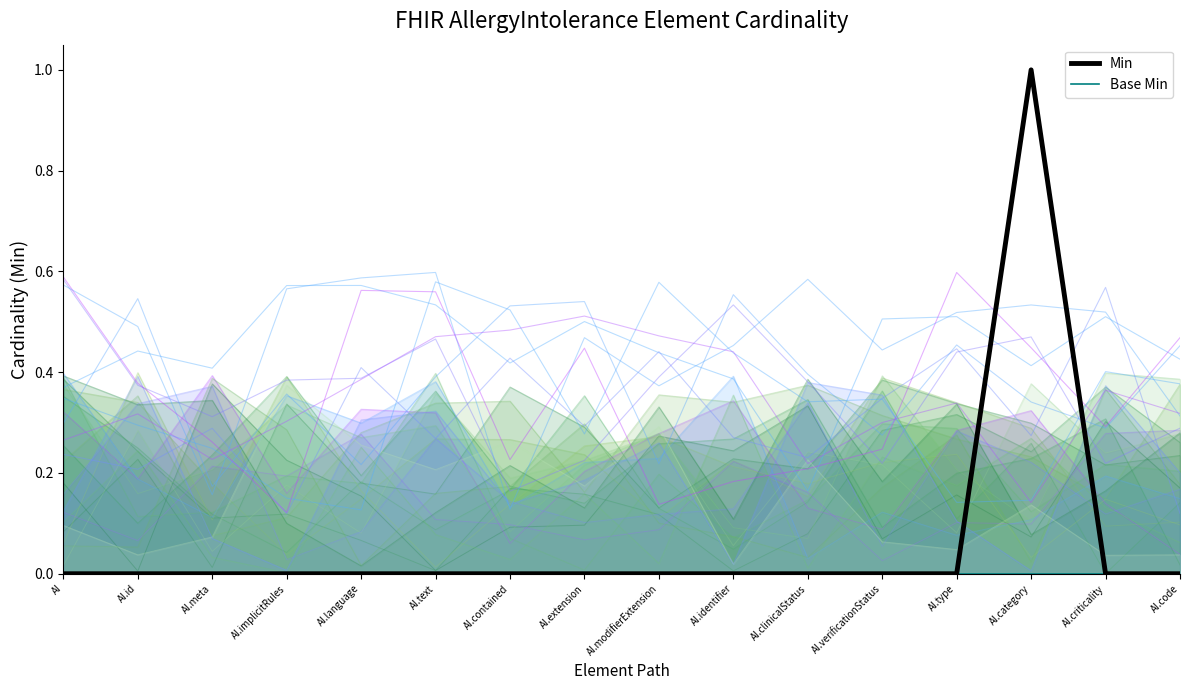

The value of Base Min (line) at AI is 0. True or false?

True